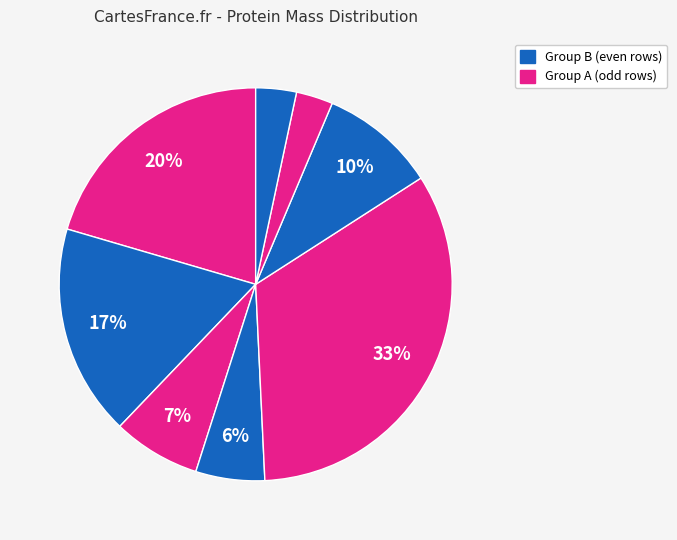

Count the number of slices in the pie.

8